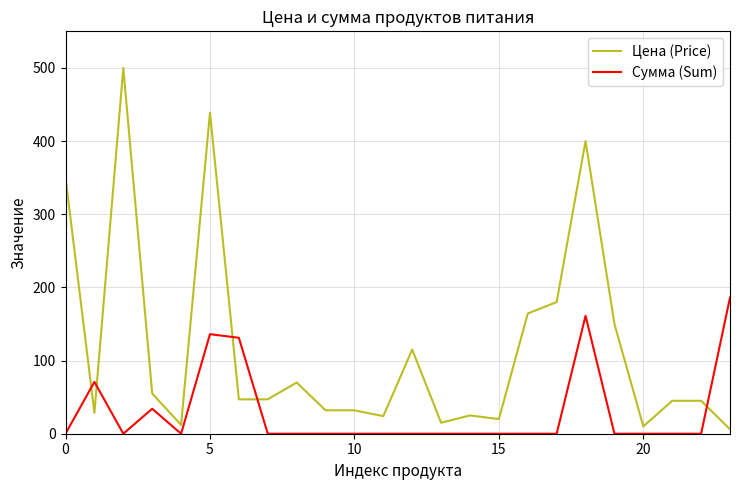

What are all the series names shown in the legend?

Цена (Price), Сумма (Sum)